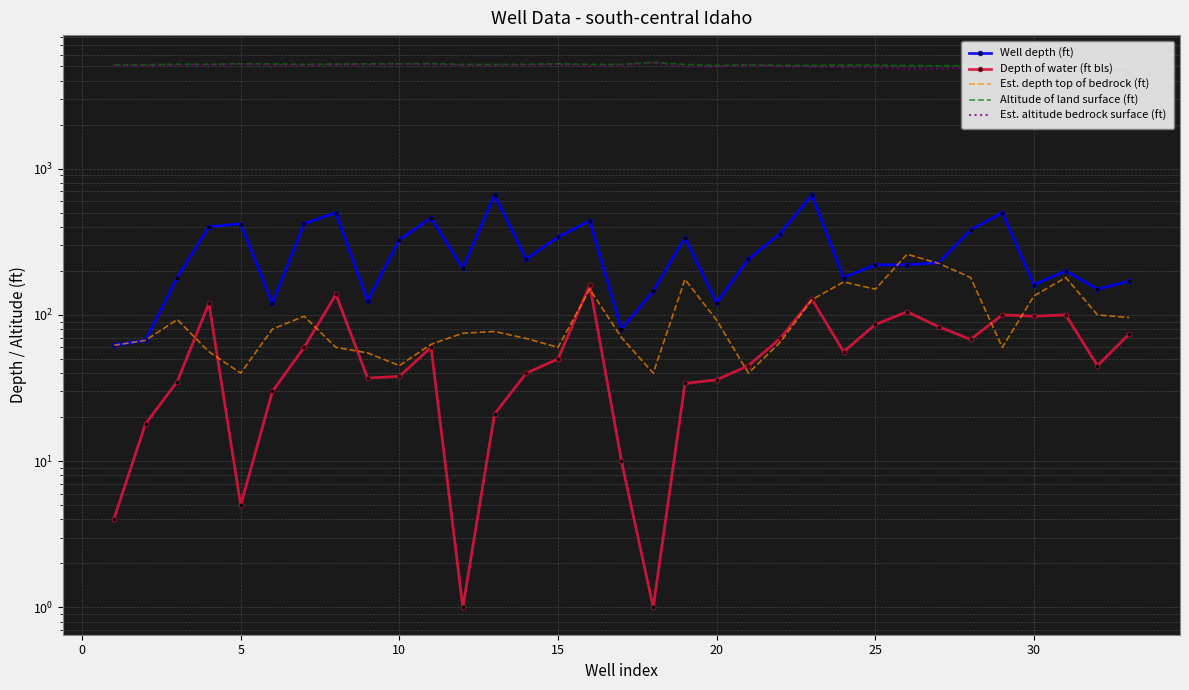

True or false: Altitude of land surface (ft) and Est. altitude bedrock surface (ft) intersect in this chart.

False